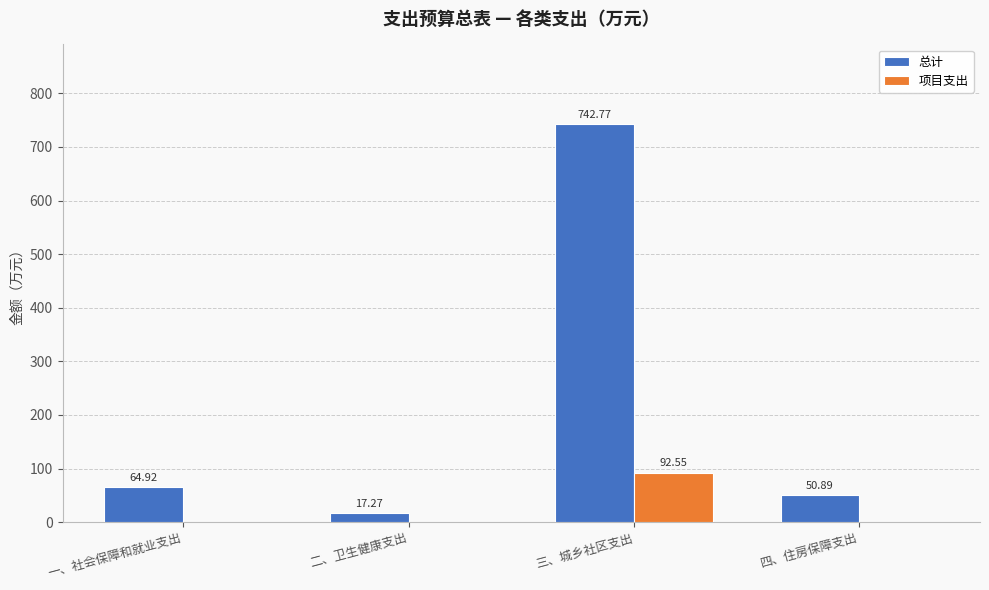

What are all the series names shown in the legend?

总计, 项目支出